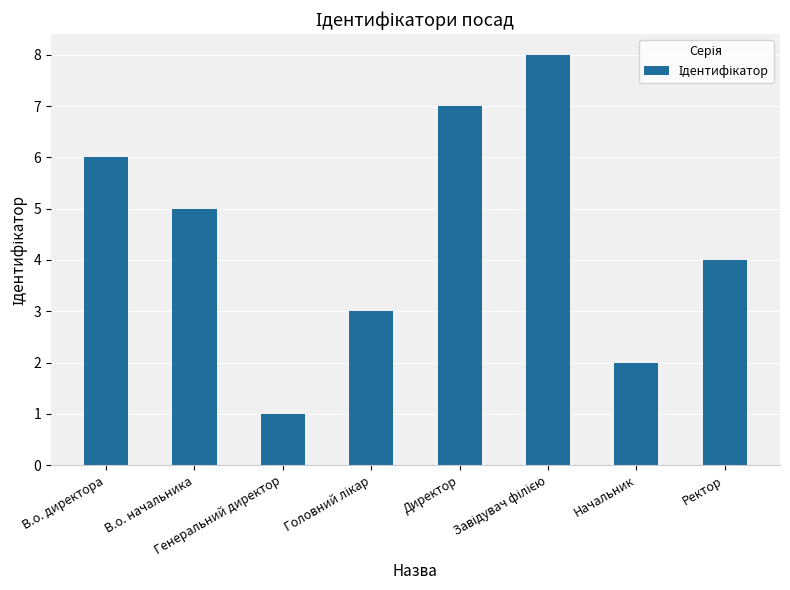

What is the maximum value shown in the chart?

8